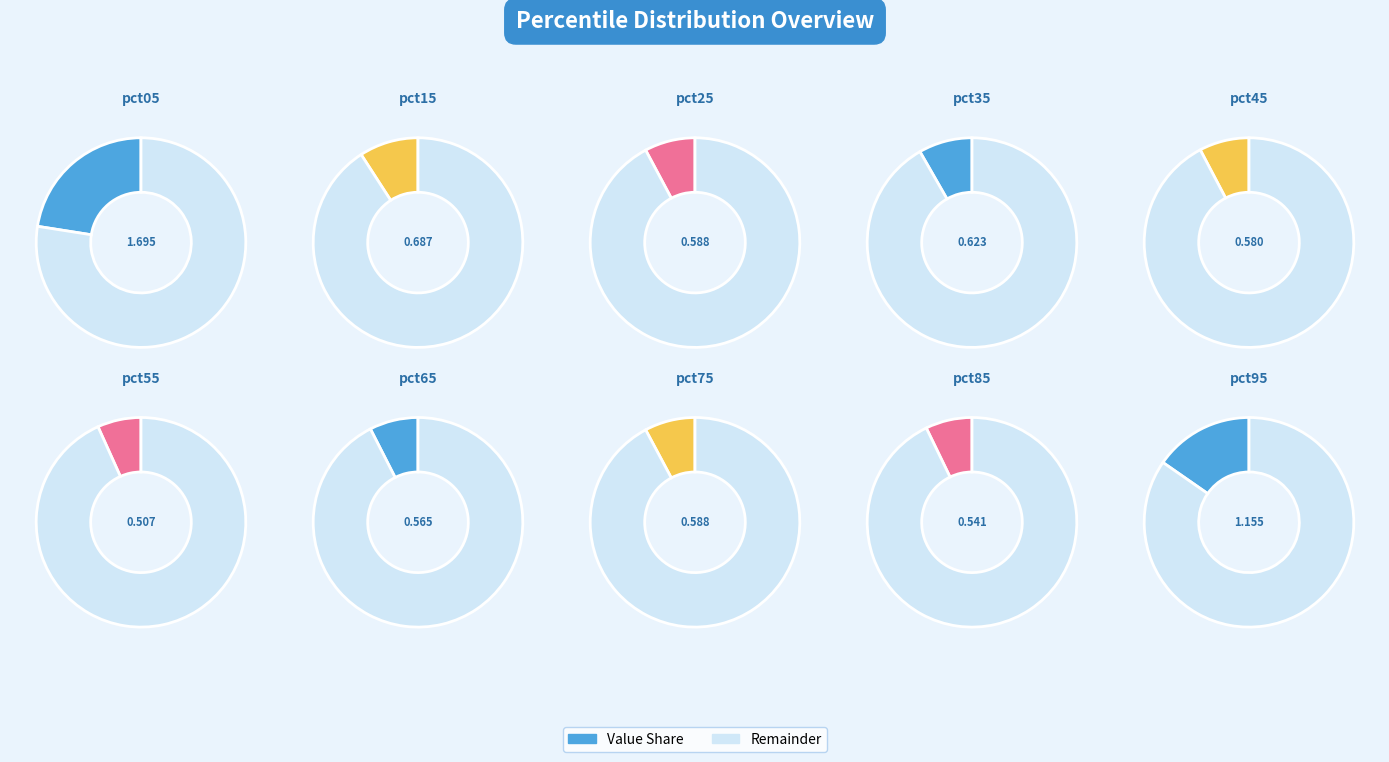

What percentage is the pct25 slice, to the nearest percent?

8%